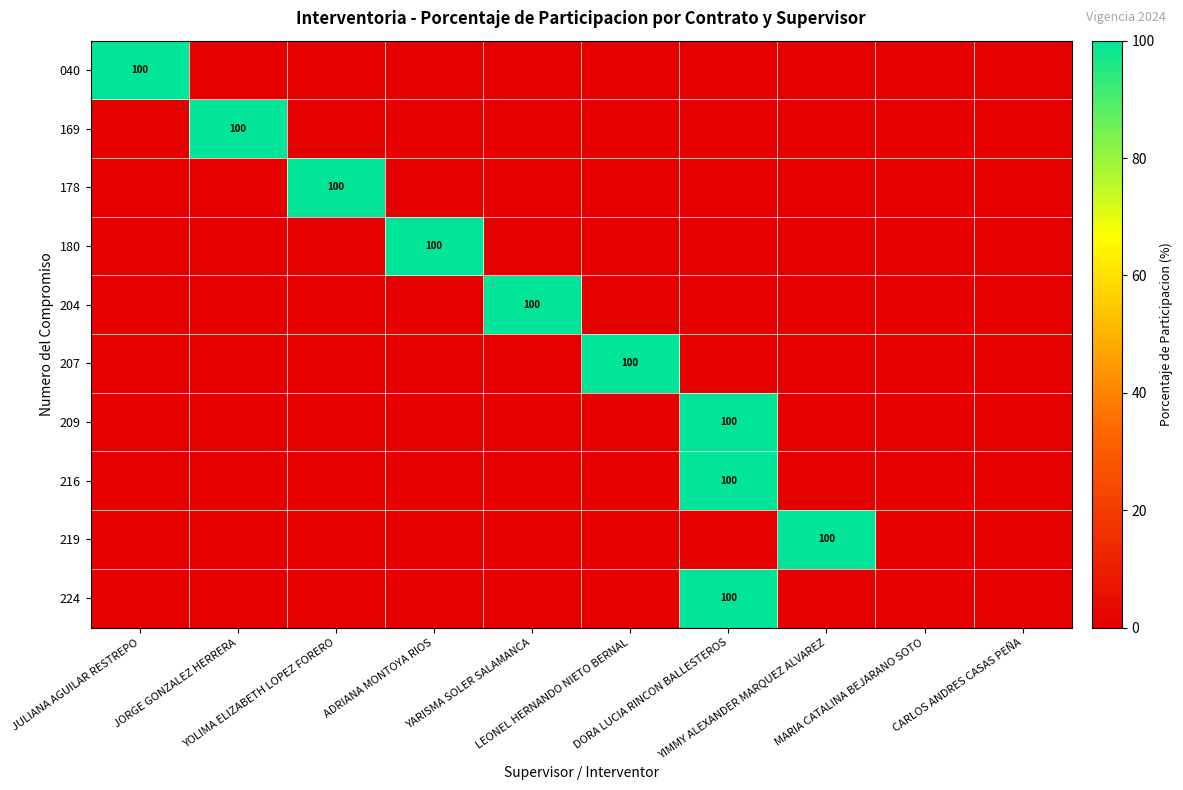

Which series changed the most between YOLIMA ELIZABETH LOPEZ FORERO and ADRIANA MONTOYA RIOS?

178